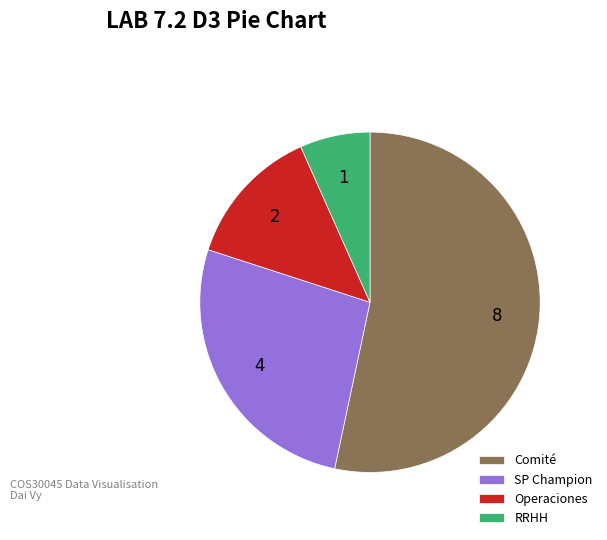

Which category accounts for the majority?

Comité